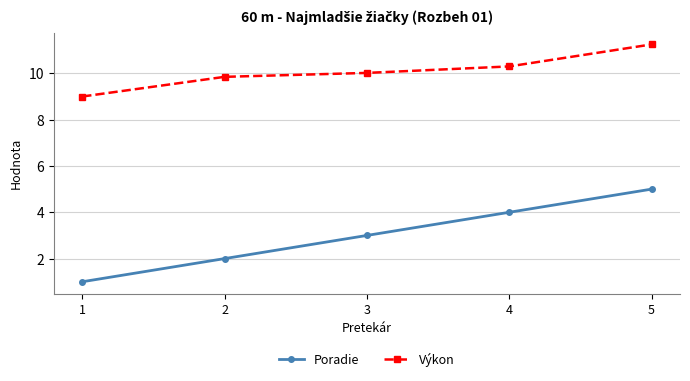

Which series has the largest range (max minus min)?

Poradie